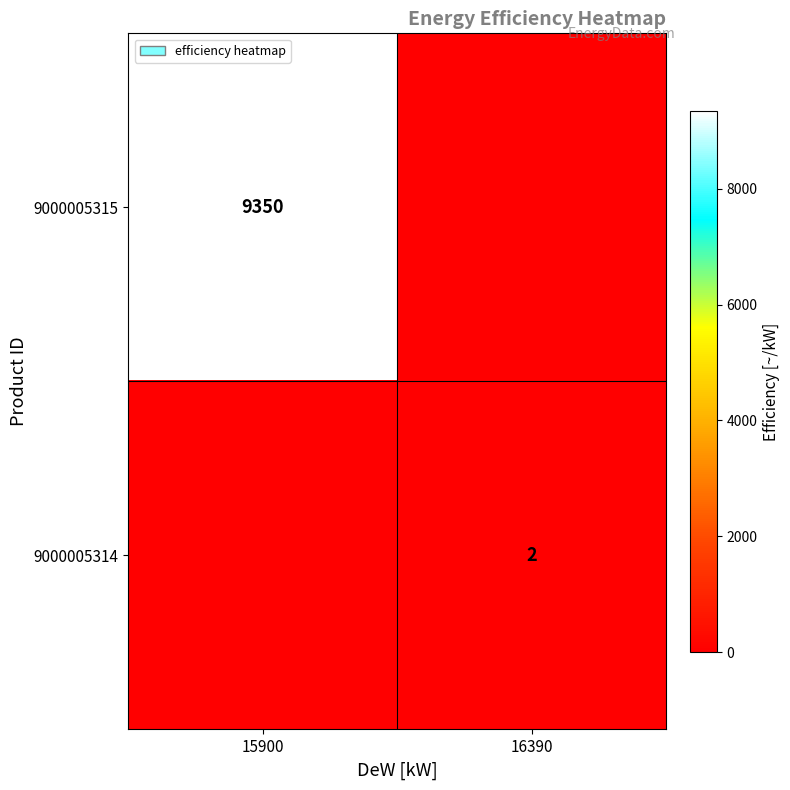

At how many categories does at least one series exceed 4276?

1